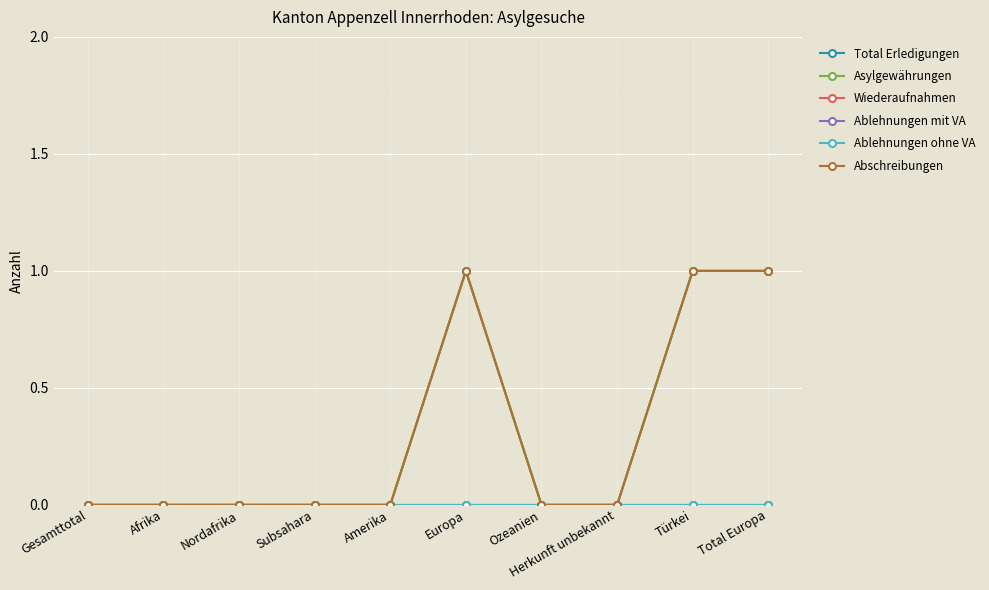

What is the sum of all Asylgewährungen values?

3